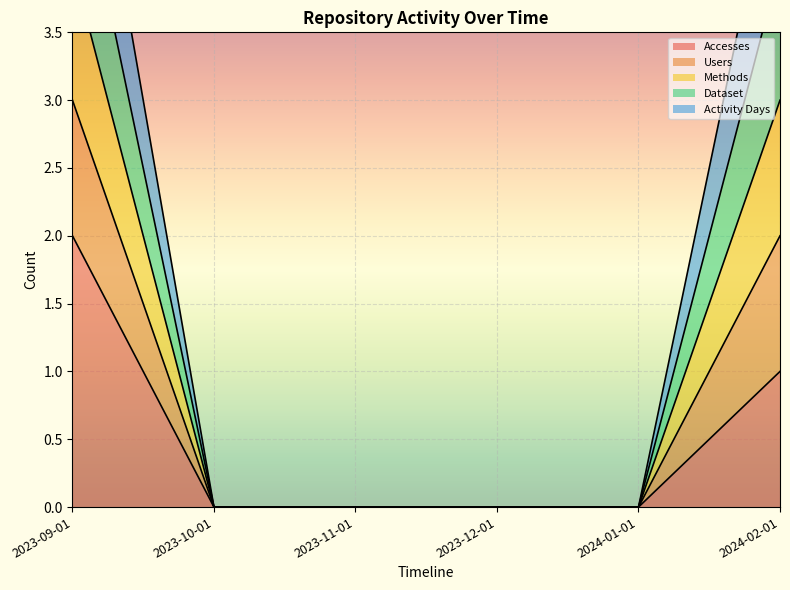

True or false: Methods and Users intersect in this chart.

False